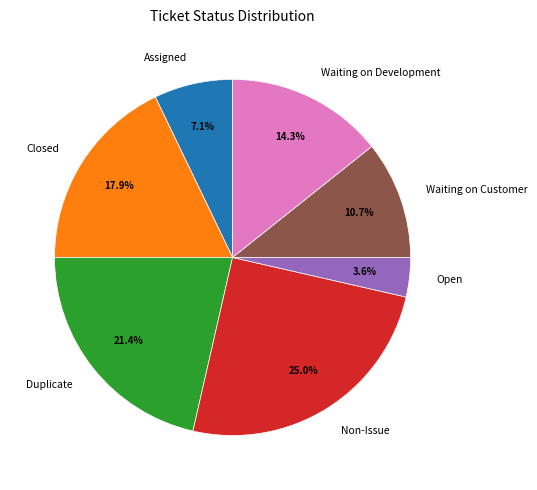

How many slices are in this pie chart?

7